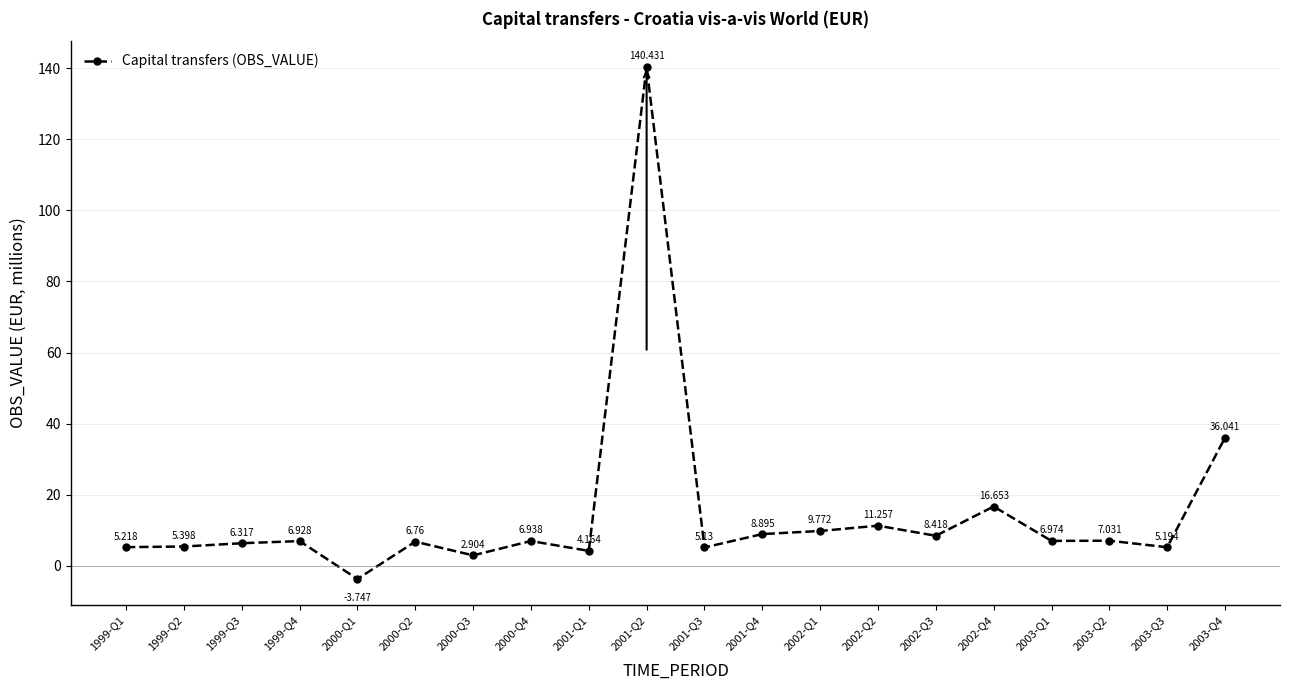

Where is the data nearest to the value 68?

2003-Q4